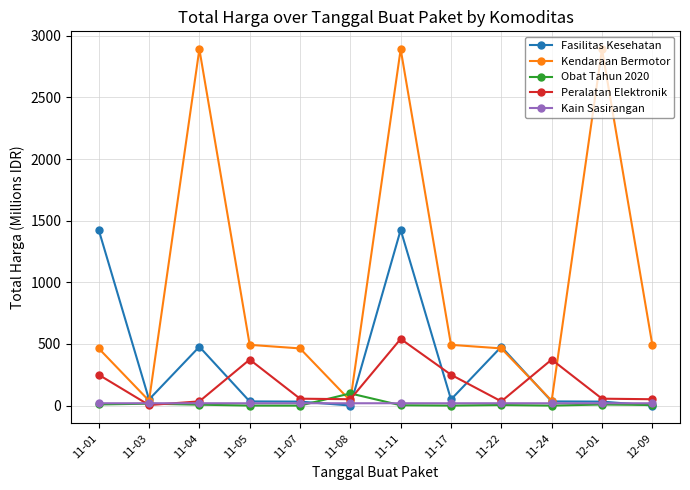

Which series has the widest spread of values?

Kendaraan Bermotor